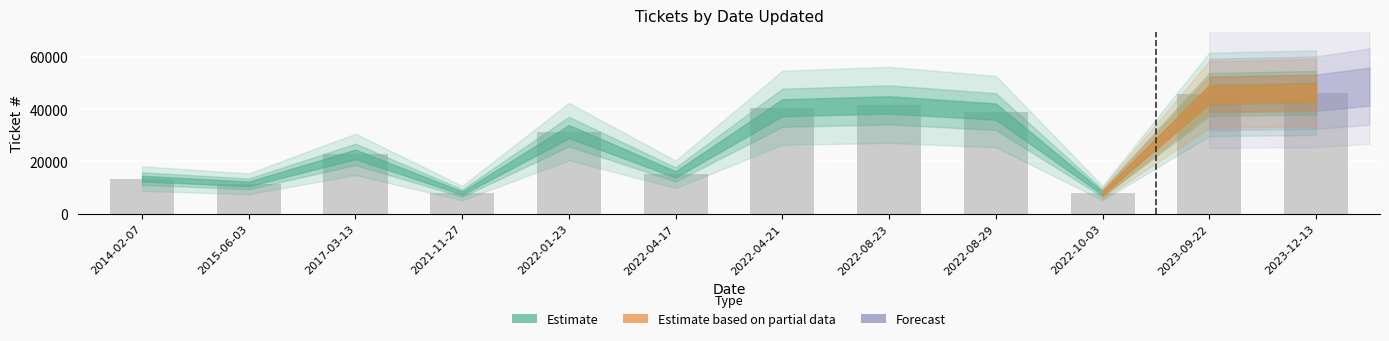

Are the bars horizontal?

No